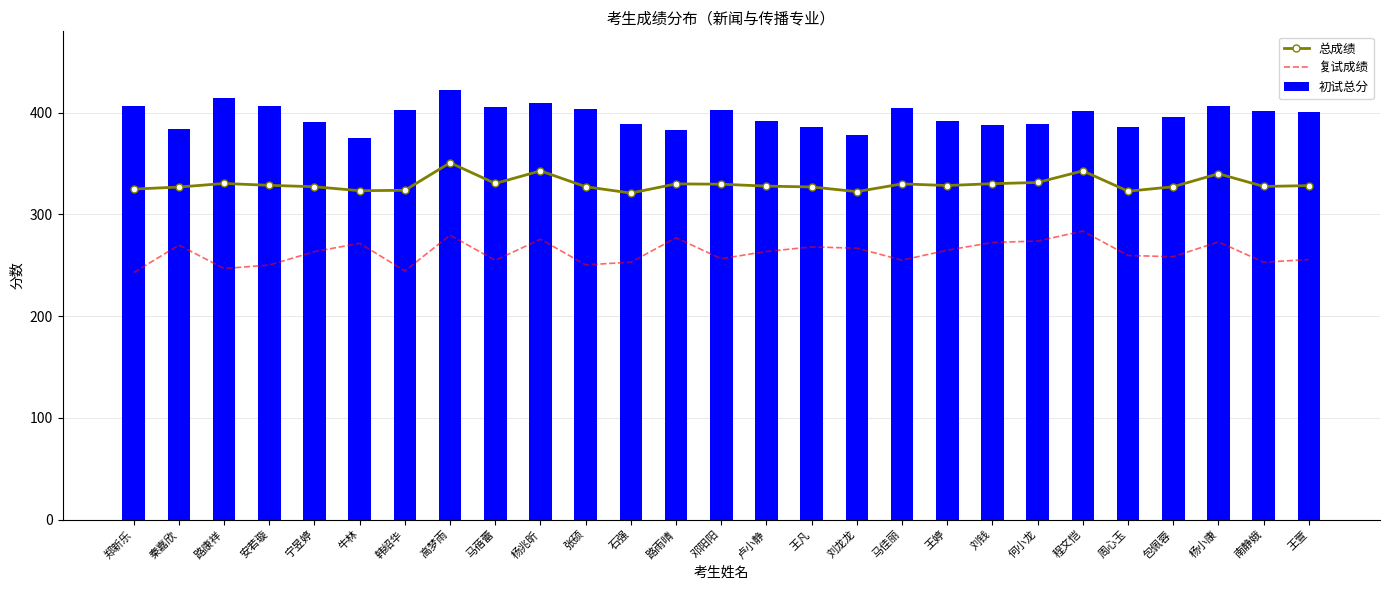

List the labels in order of 初试总分 value, largest first.

高梦雨, 路康祥, 杨兆昕, 郑新乐, 安若璇, 杨小康, 马蓓蕾, 马佳丽, 张硕, 韩绍华, 邓阳阳, 程文恺, 南静娥, 王萱, 包佩蓉, 卢小静, 王婷, 宁昱婷, 石强, 何小龙, 刘钱, 王凡, 周心玉, 秦嘉欣, 路雨晴, 刘龙龙, 牛林